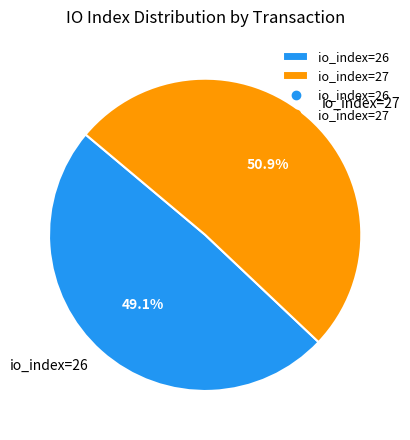

Do io_index=26 and io_index=27 together represent more than half of the pie?

Yes